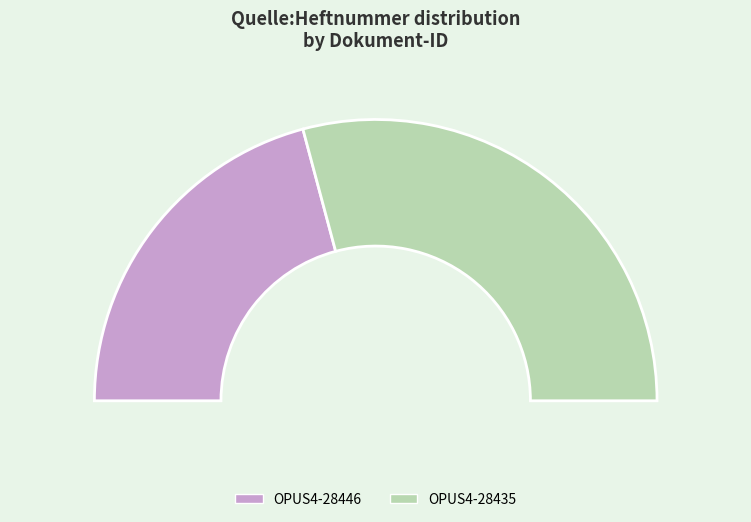

Is it true that OPUS4-28446 is 42% of the pie?

True